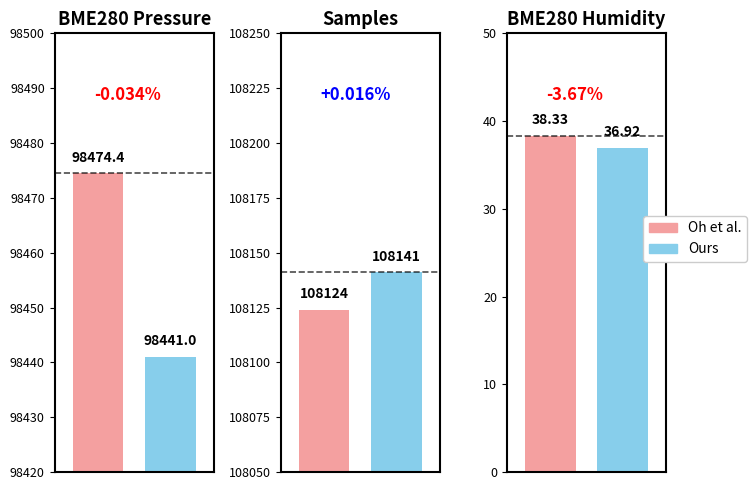

True or false: Ours has a value of 164761.7 at BME280_pressure.

False